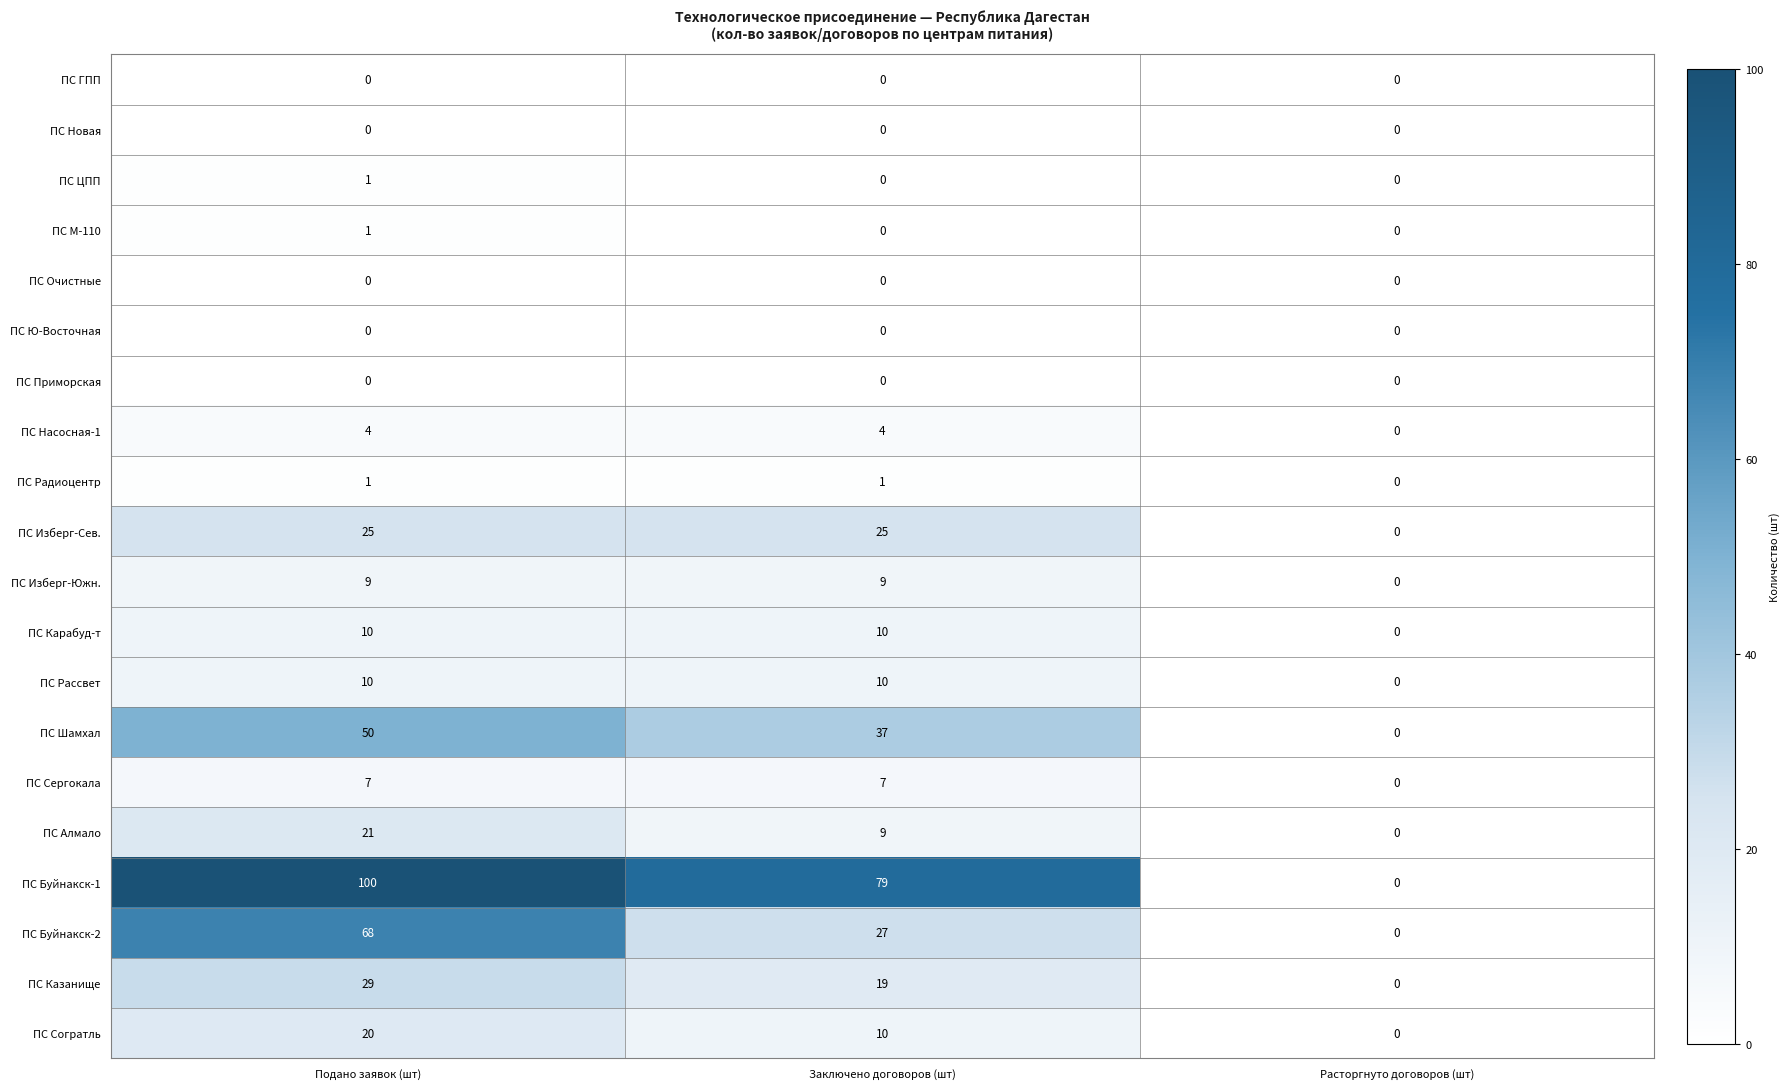

The value of ПС Шамхал at Заключено договоров (шт) is 22. True or false?

False